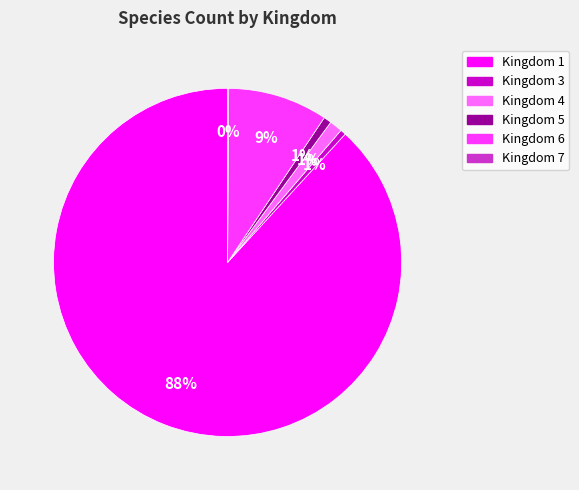

The Kingdom 4 slice represents 14% of the pie. True or false?

False